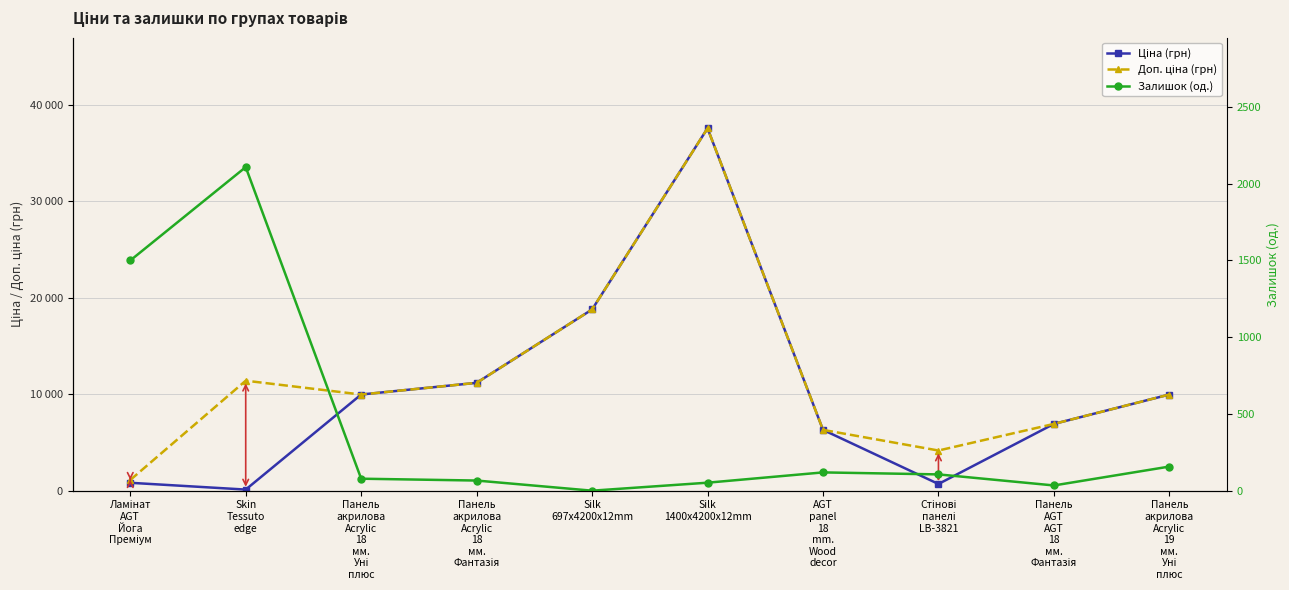

Where is the first local minimum for Доп. ціна (грн)?

Панель
акрилова
Acrylic
18
мм.
Уні
плюс